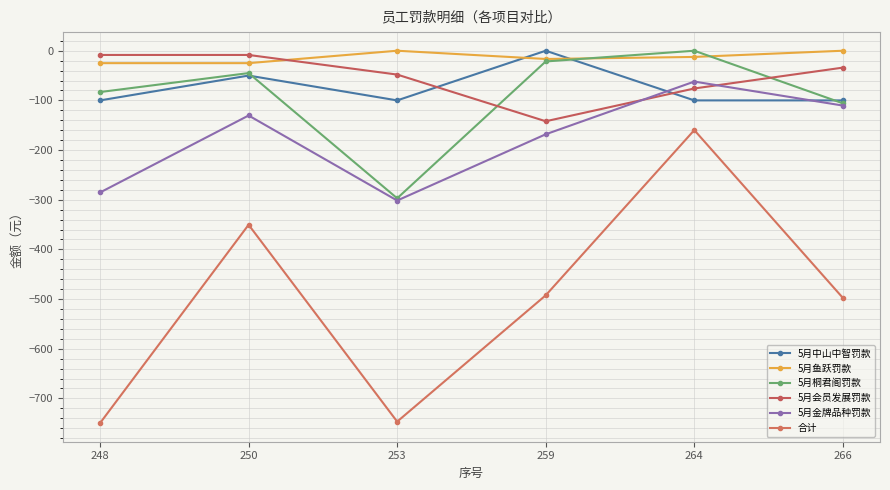

How many interior local peaks does the 合计 series have?

2